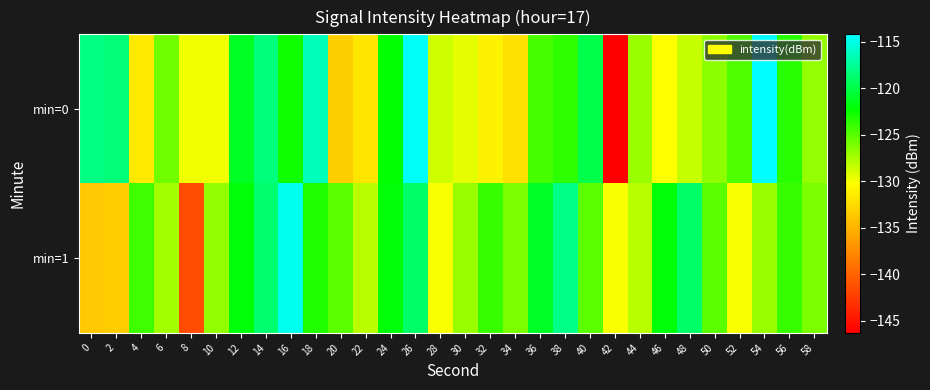

Between 20 and 56, which series saw the biggest shift?

min=0